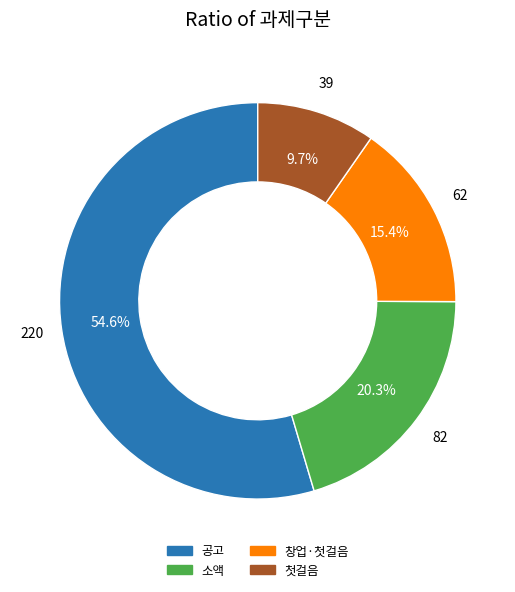

To the nearest percent, what is the difference between the largest and smallest slice percentages?

45%